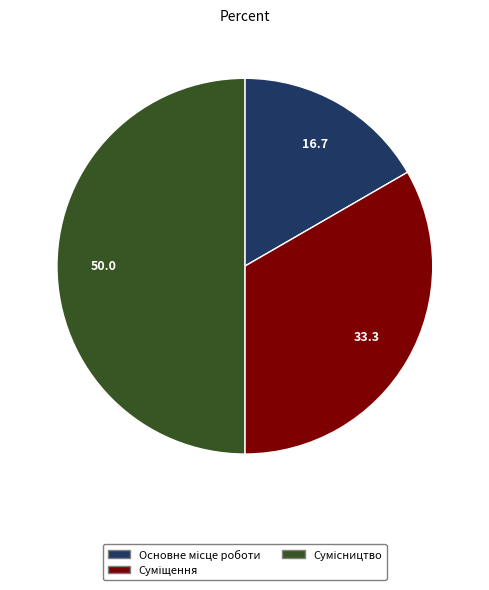

The Суміщення slice represents 33% of the pie. True or false?

True